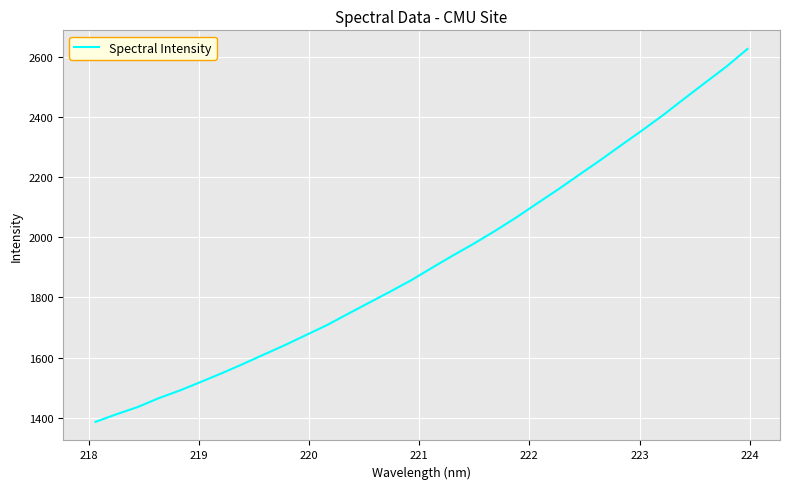

What is the difference between the maximum and minimum values?

1238.7